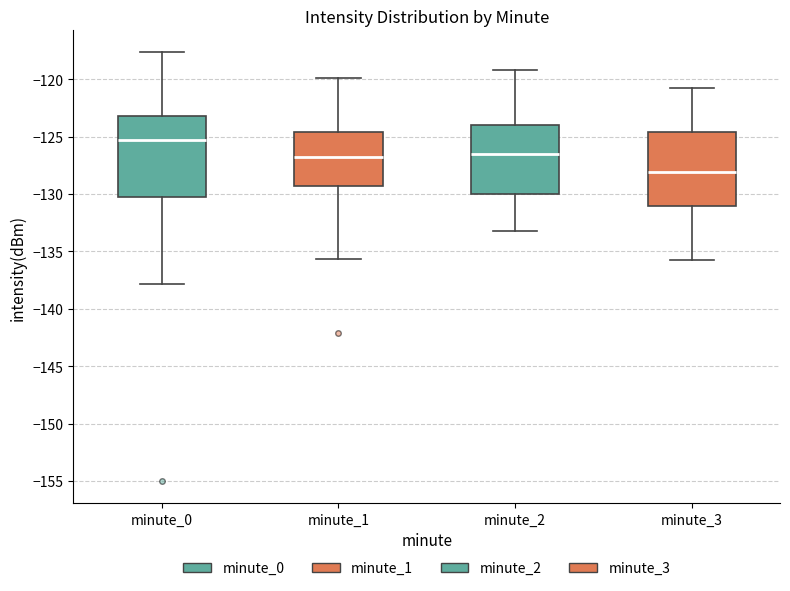

Reading left to right, transcribe this box plot: for each box, give where its median line is, the range the box spans, and where its two whiskers end, as read against the y-axis. The values are not printed on the chart, so give them approximately, as read against the axis.

minute_0: median -125.5, box -130.0 to -123.0, whiskers -138.0 to -117.5
minute_1: median -127.0, box -129.5 to -124.5, whiskers -135.5 to -120.0
minute_2: median -126.5, box -130.0 to -124.0, whiskers -133.0 to -119.0
minute_3: median -128.0, box -131.0 to -124.5, whiskers -136.0 to -121.0